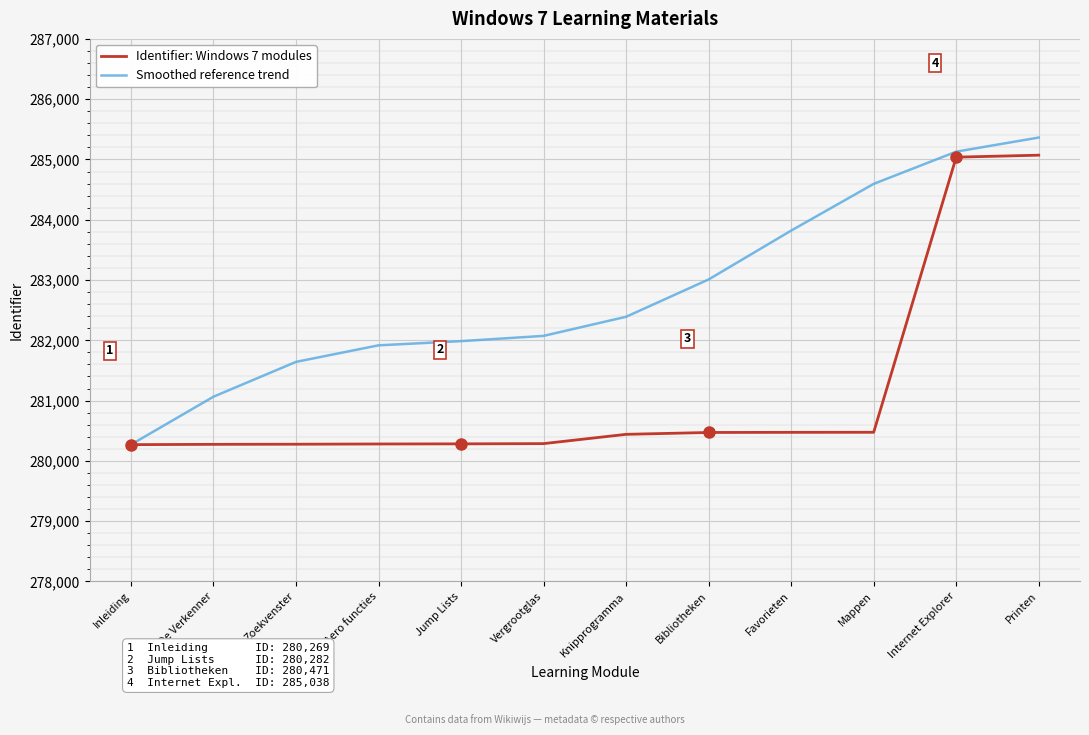

What is the sum of the Smoothed reference trend values at Favorieten and Inleiding?

564088.6